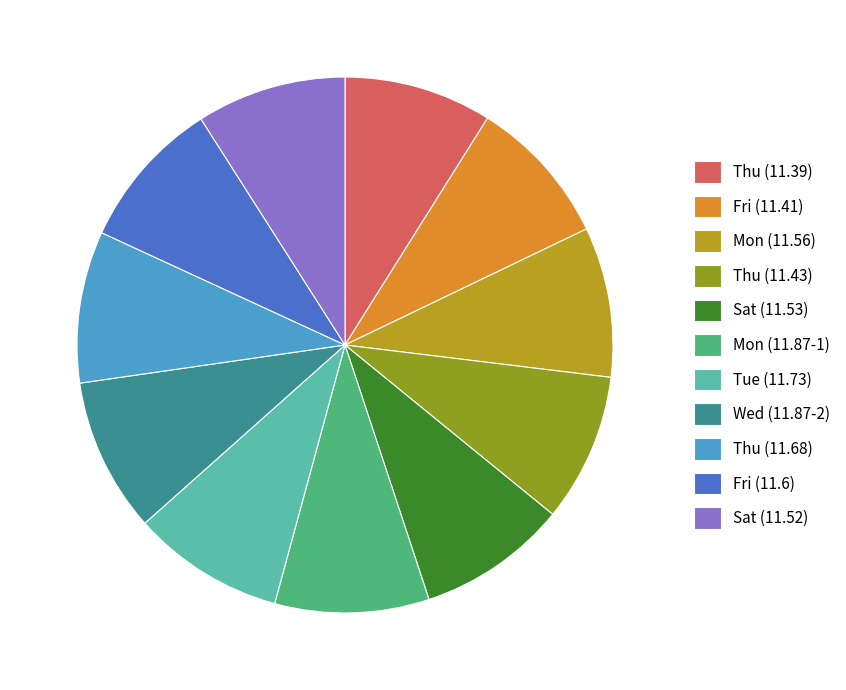

True or false: Tue (11.73) accounts for 14% of the total.

False